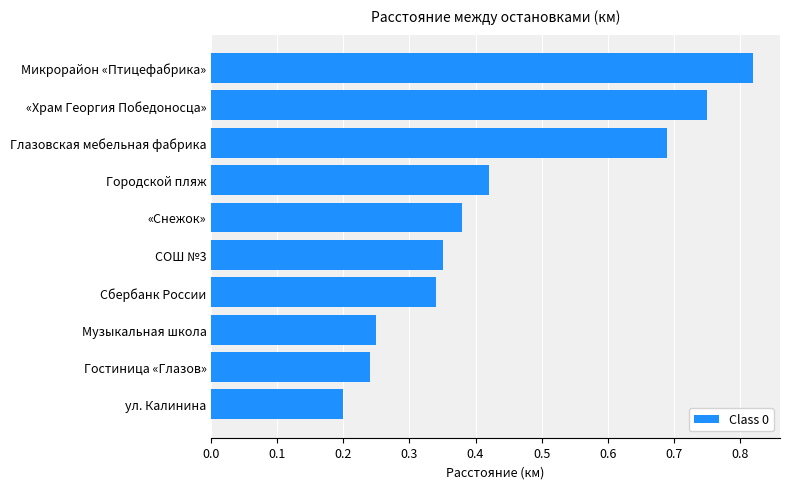

What is the label of the 1st bar from the bottom?

ул. Калинина